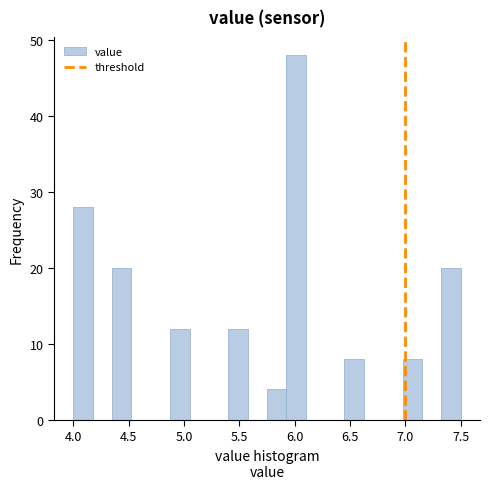

Read against the x-axis, roughly where is the centre of the tallest bar?

6.00